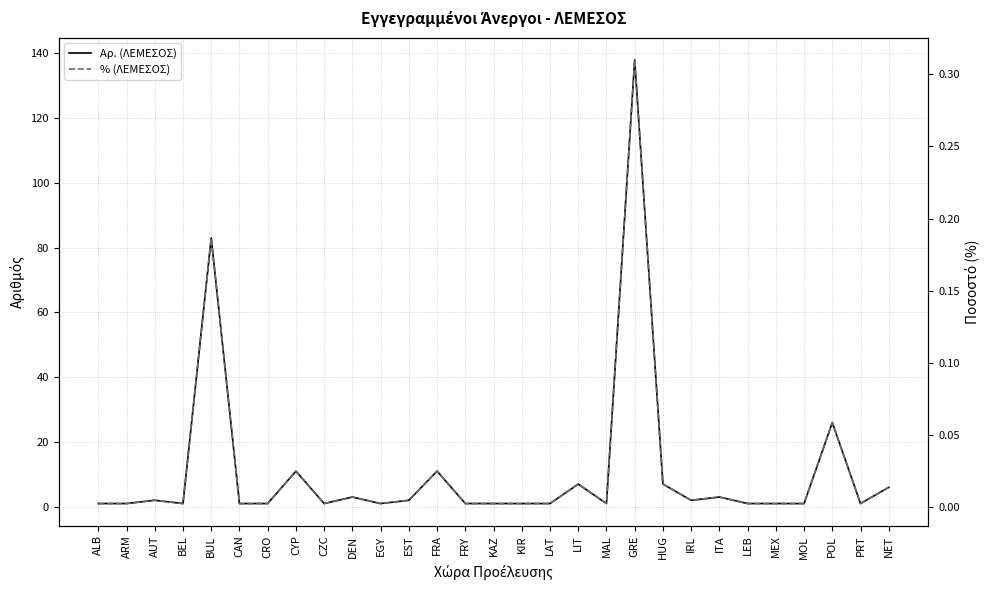

What is the difference between the maximum and minimum values in the % (ΛΕΜΕΣΟΣ) series?

0.3